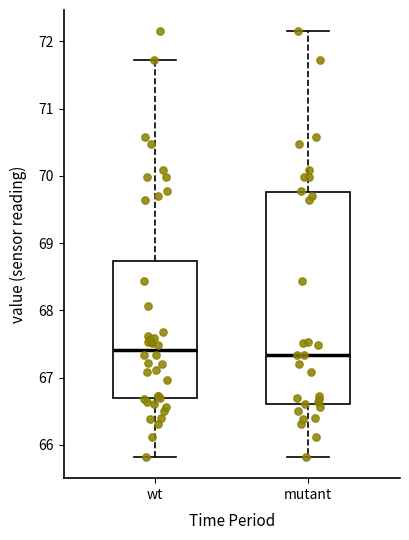

Reading left to right, read every box against the y-axis: the position of its median line, the range the box covers, and the ends of its whiskers. The values are not printed on the chart, so give them approximately, as read against the axis.

wt: median 67.4, box 66.7 to 68.7, whiskers 65.8 to 71.7
mutant: median 67.3, box 66.6 to 69.8, whiskers 65.8 to 72.2